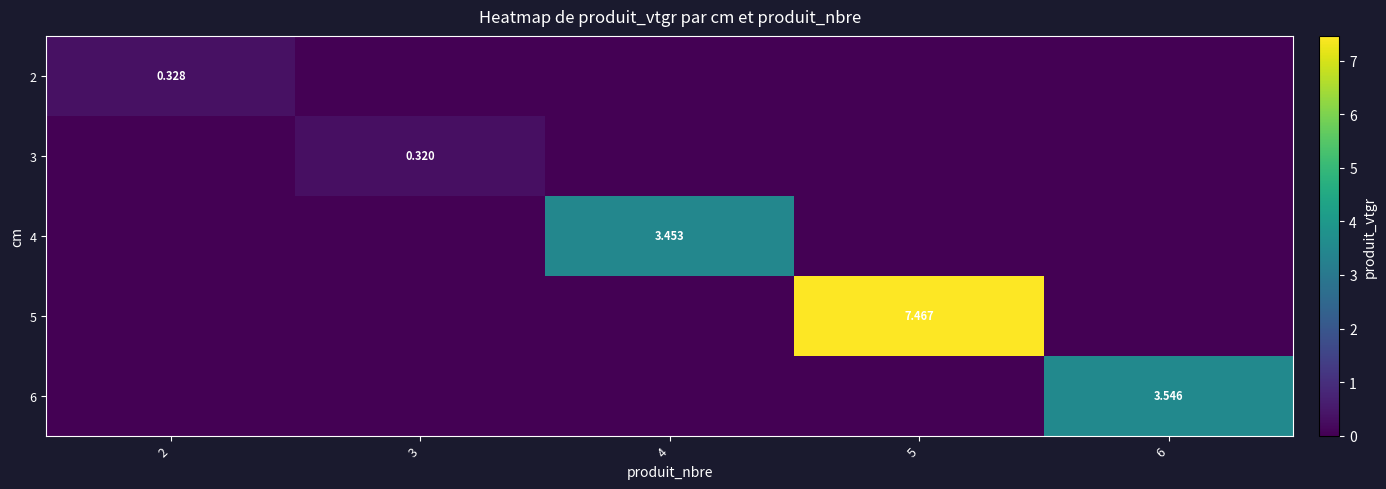

How many series are shown in this chart?

5